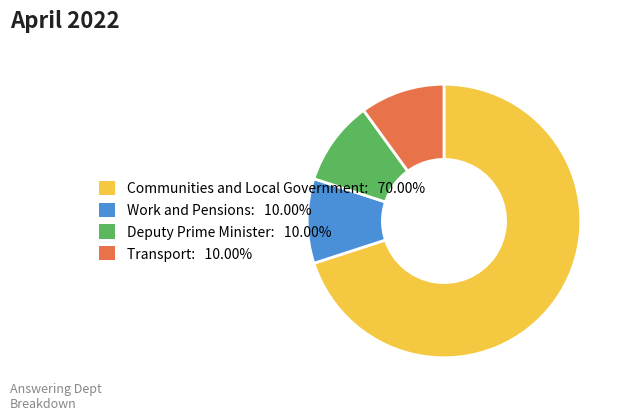

What is the largest slice in the pie chart?

Communities and Local Government